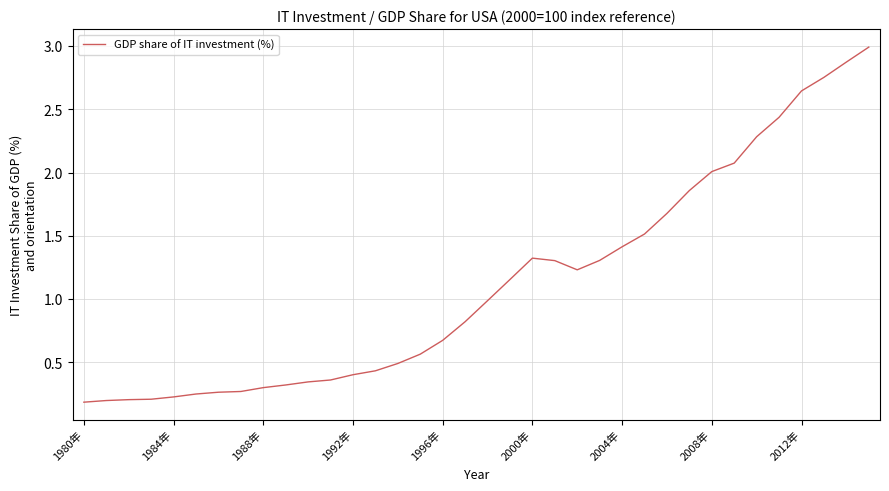

True or false: there are more than 0 points higher than both neighbors.

True